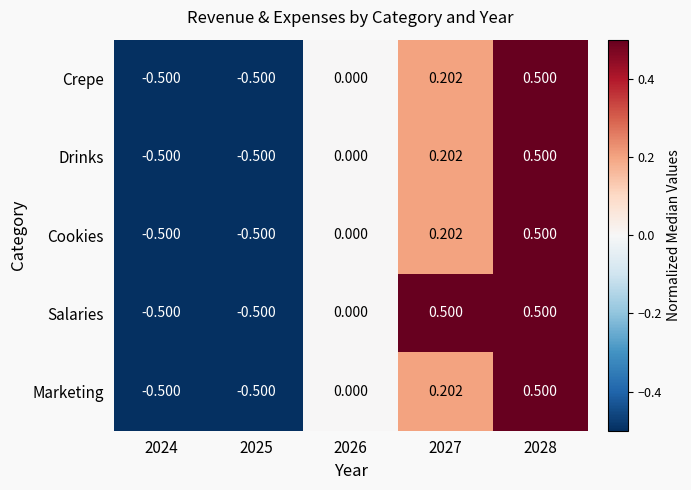

Which series has the largest total across all categories?

Salaries